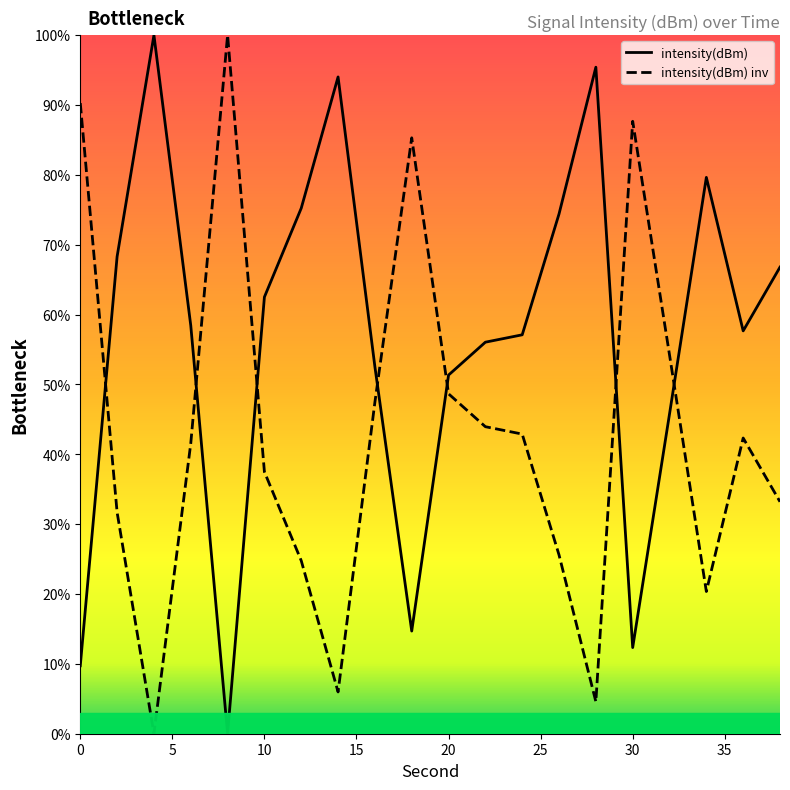

How many data points are less than 58?

10